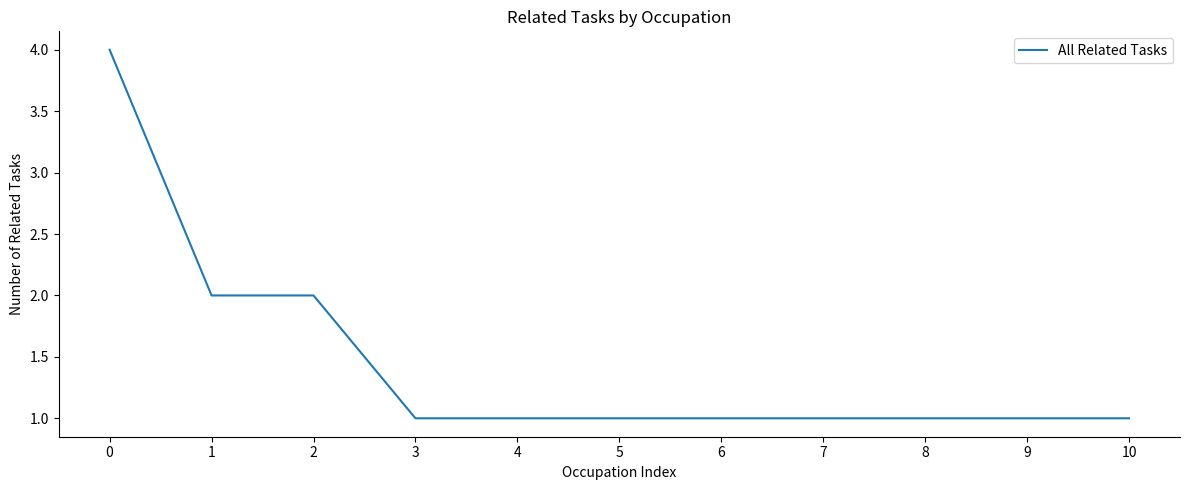

Is it true that the value at 9 is 1?

True